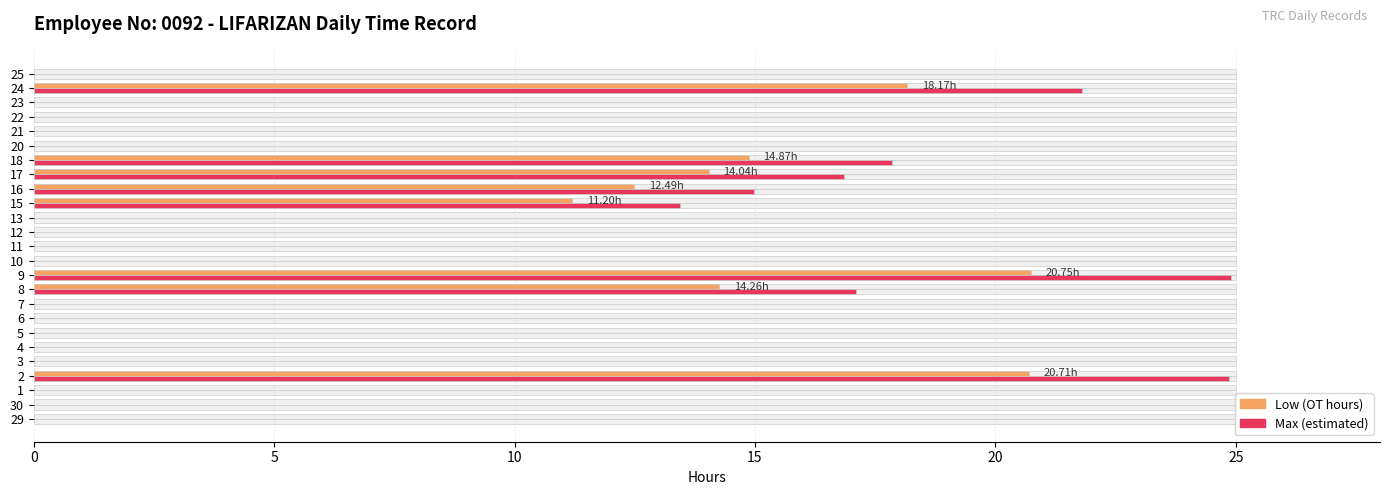

How many groups of bars are there?

25